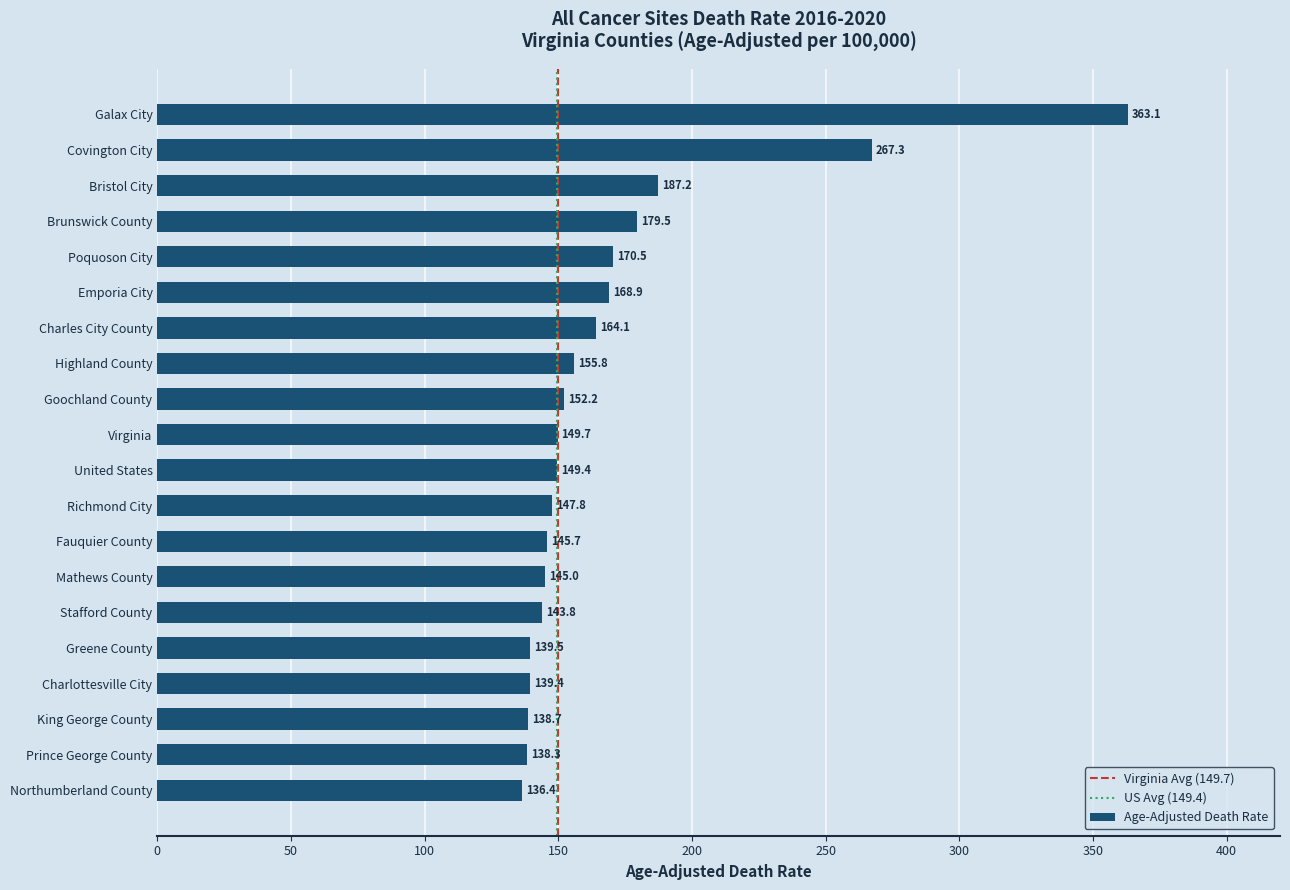

The value at Fauquier County is 212.5. True or false?

False